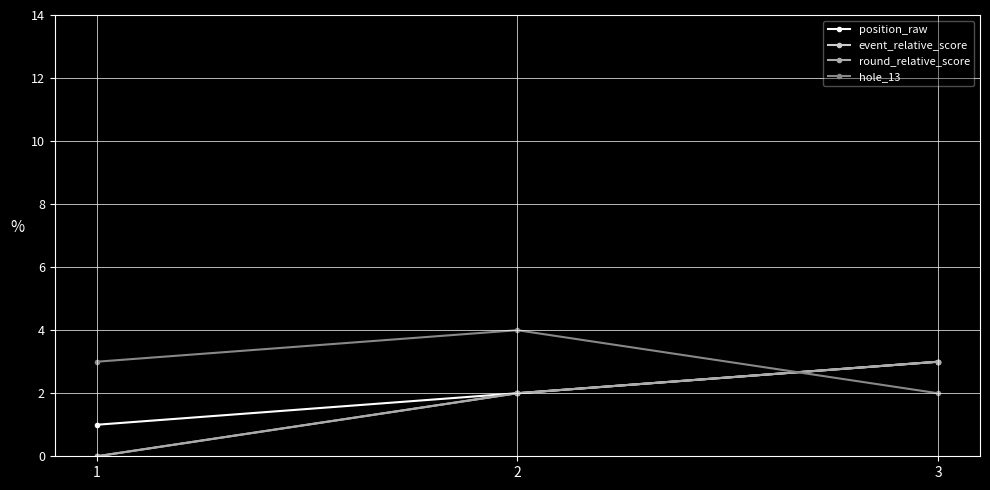

Rank the categories by position_raw value from lowest to highest.

1, 2, 3